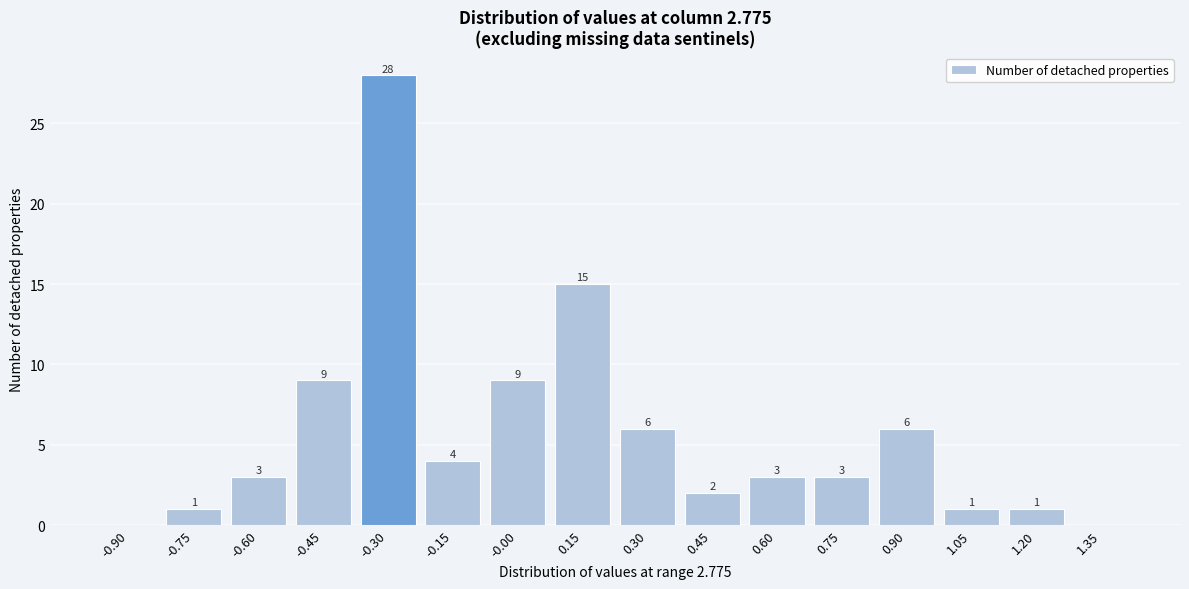

Reading left to right, extract all data points from this chart.

-0.90=0	-0.75=1	-0.60=3	-0.45=9	-0.30=28	-0.15=4	-0.00=9	0.15=15	0.30=6	0.45=2	0.60=3	0.75=3	0.90=6	1.05=1	1.20=1	1.35=0